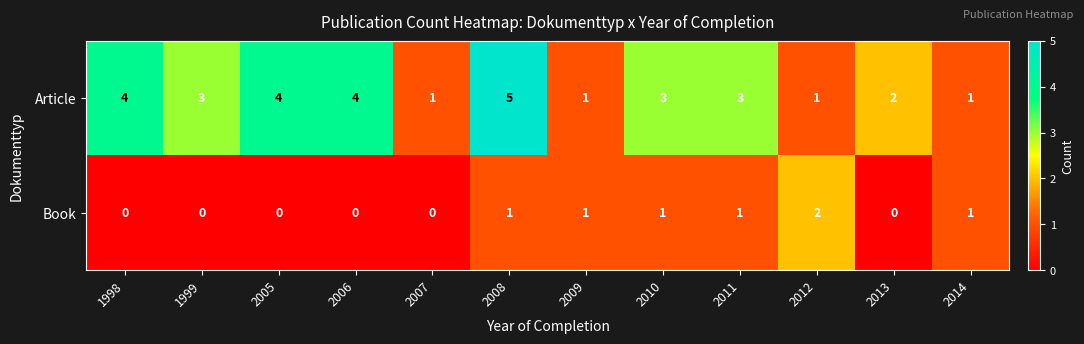

At which category is the sum across all series the highest?

2008